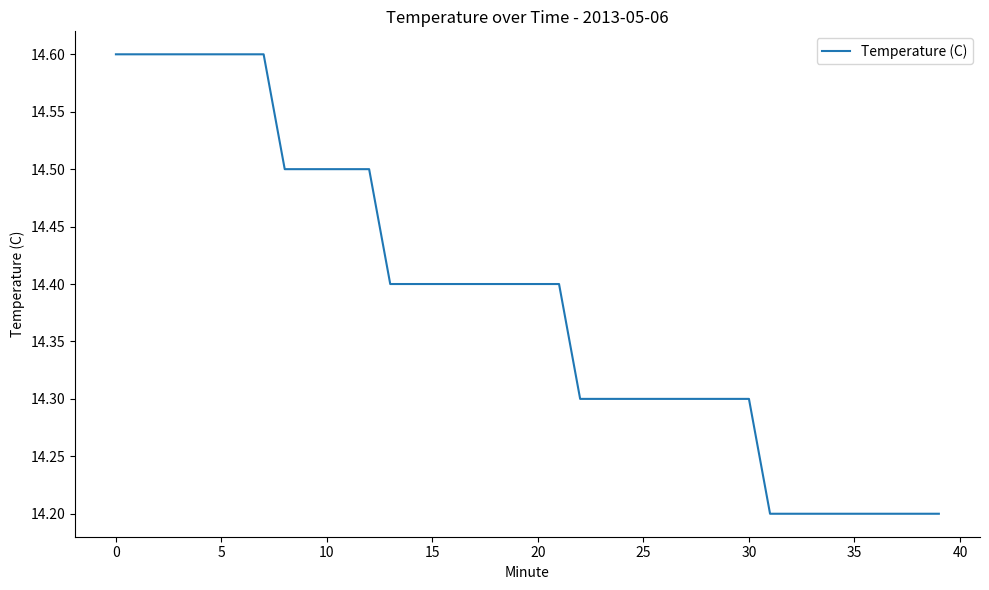

What is the maximum value shown in the chart?

14.6